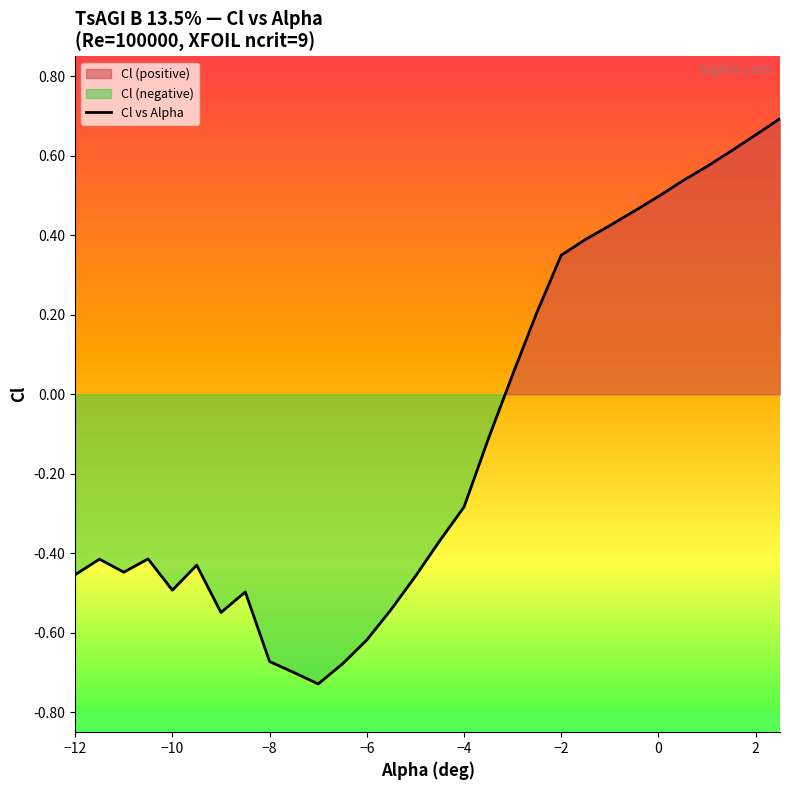

How many lines are shown in the chart?

1